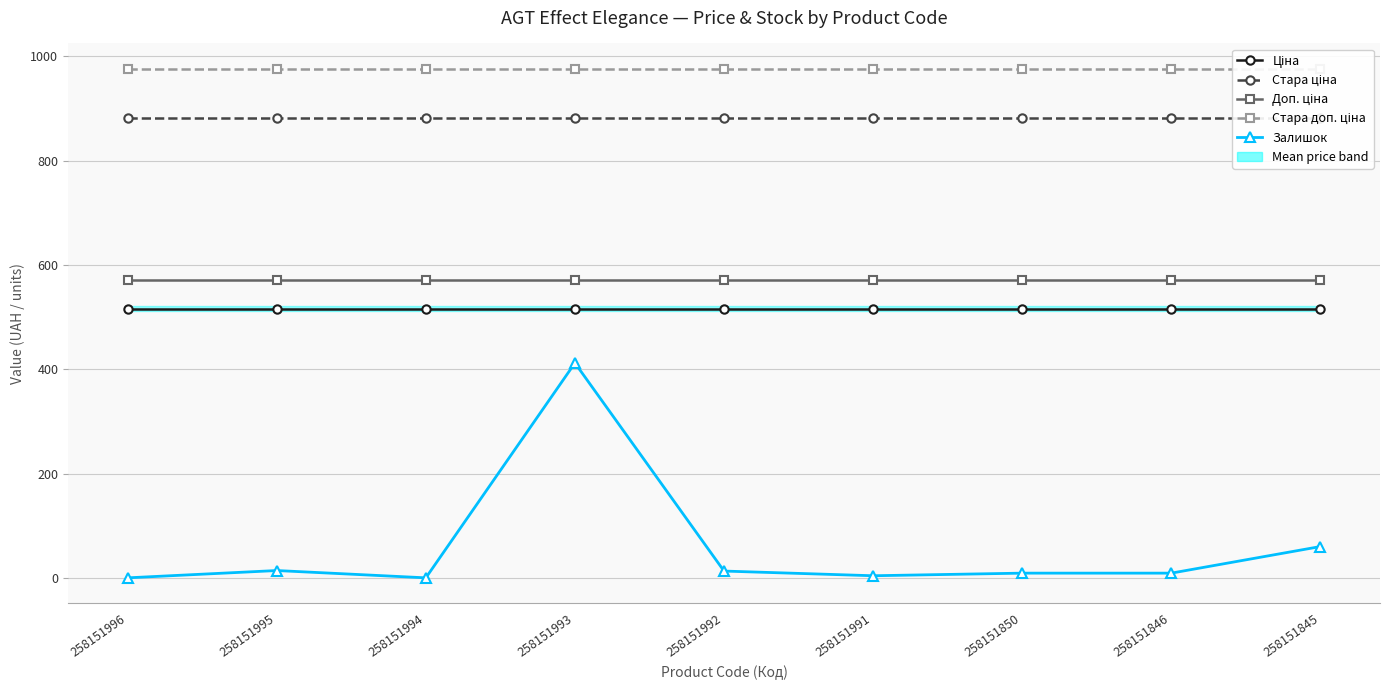

True or false: Стара доп. ціна and Залишок cross at least once.

False